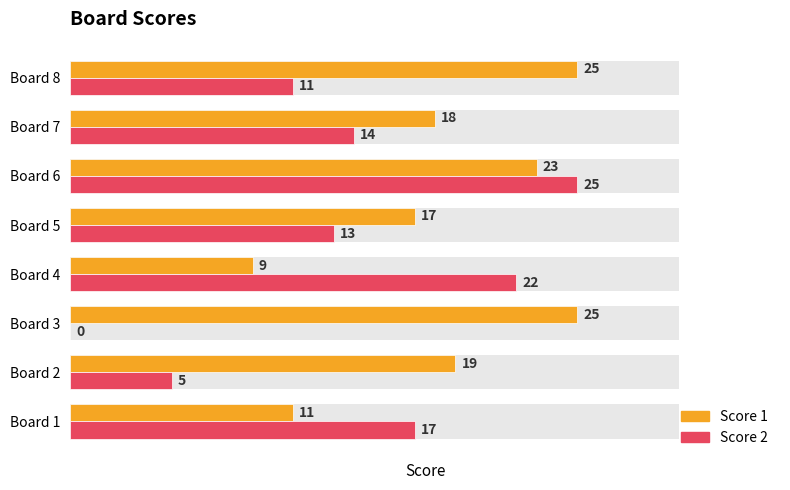

What is the value of the Score 2 bar at the 5th from the left?

13